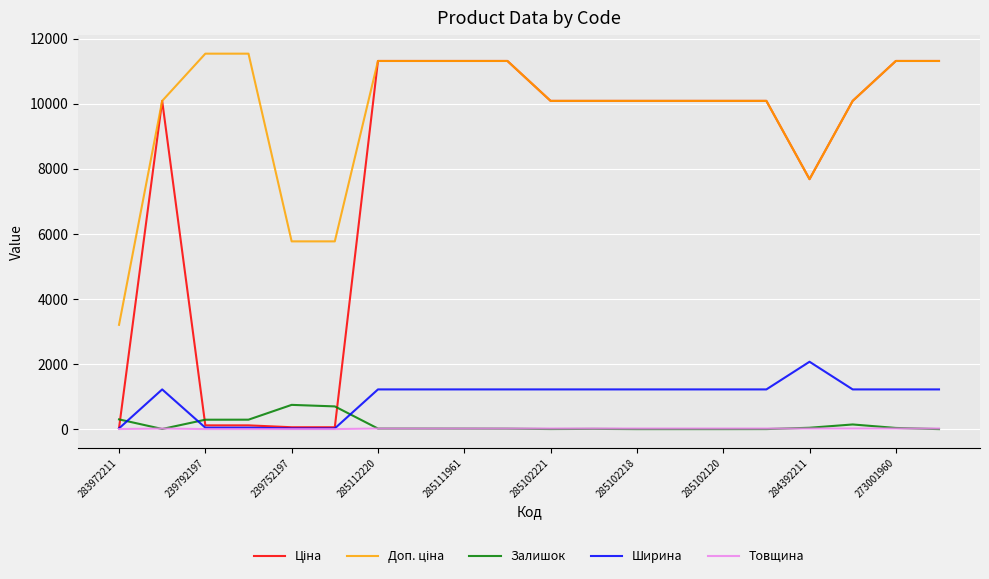

True or false: Товщина and Ціна cross at least once.

False